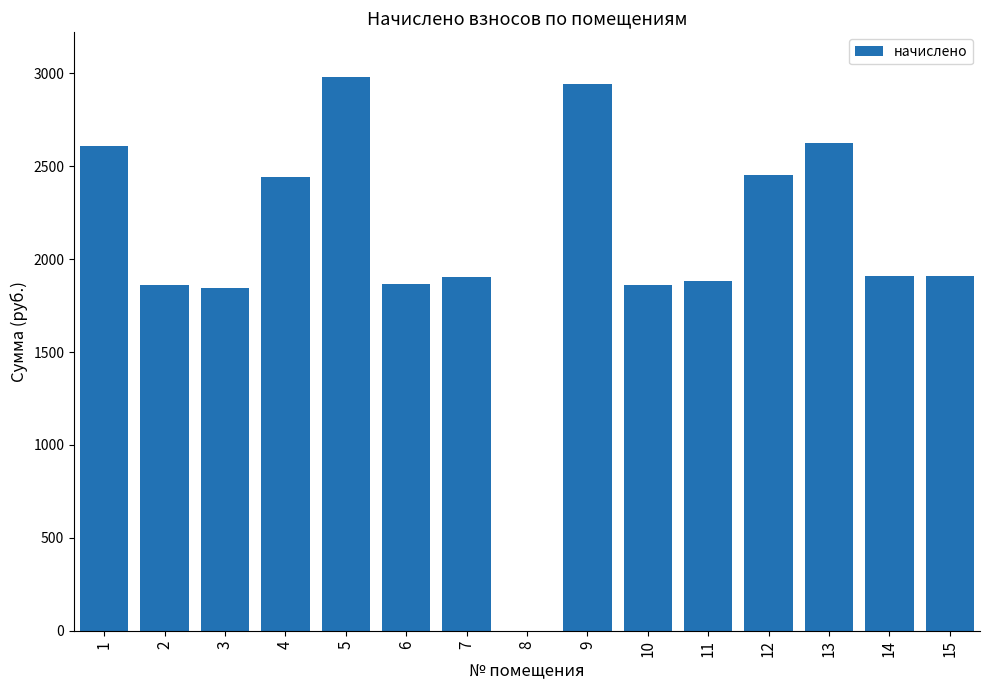

Approximately how many times larger is the value at 6 compared to 10?

1.0